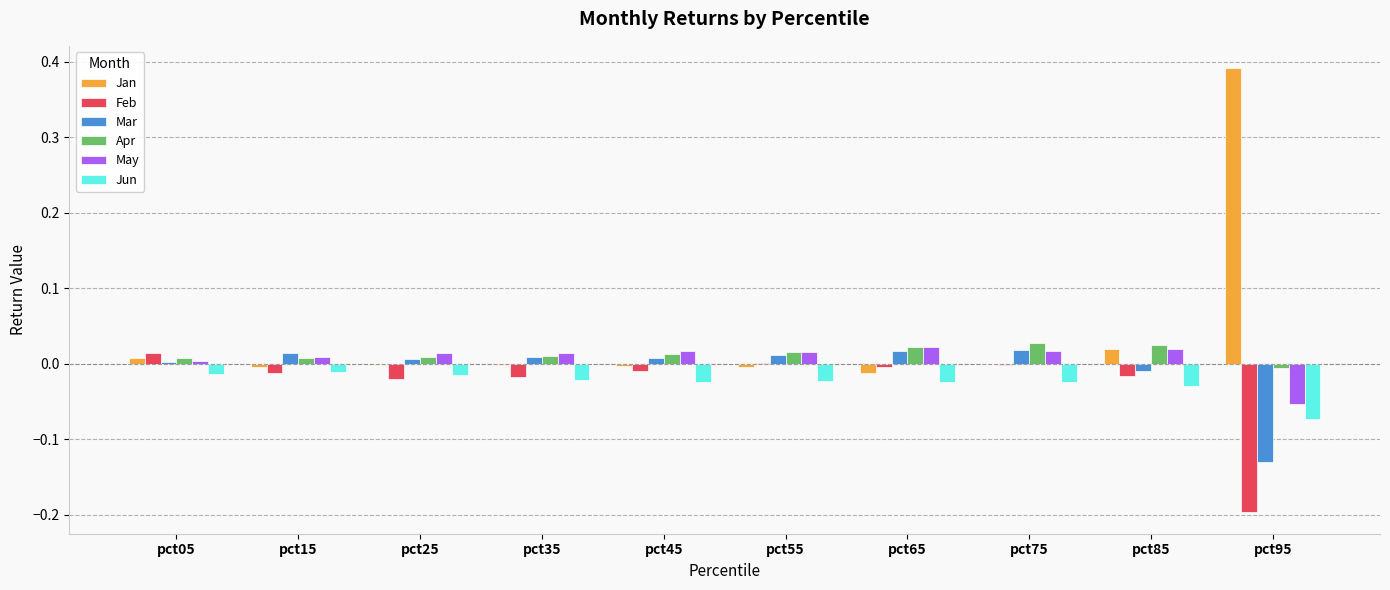

What is the sum of all May values?

0.1